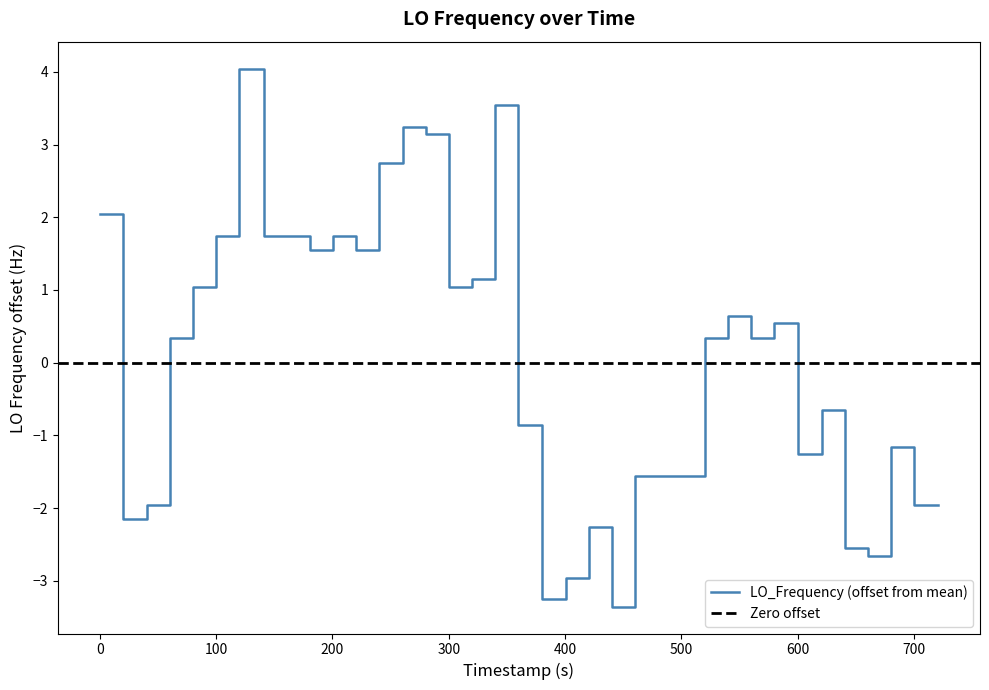

What is the value of the 11th point from the left?

1.5